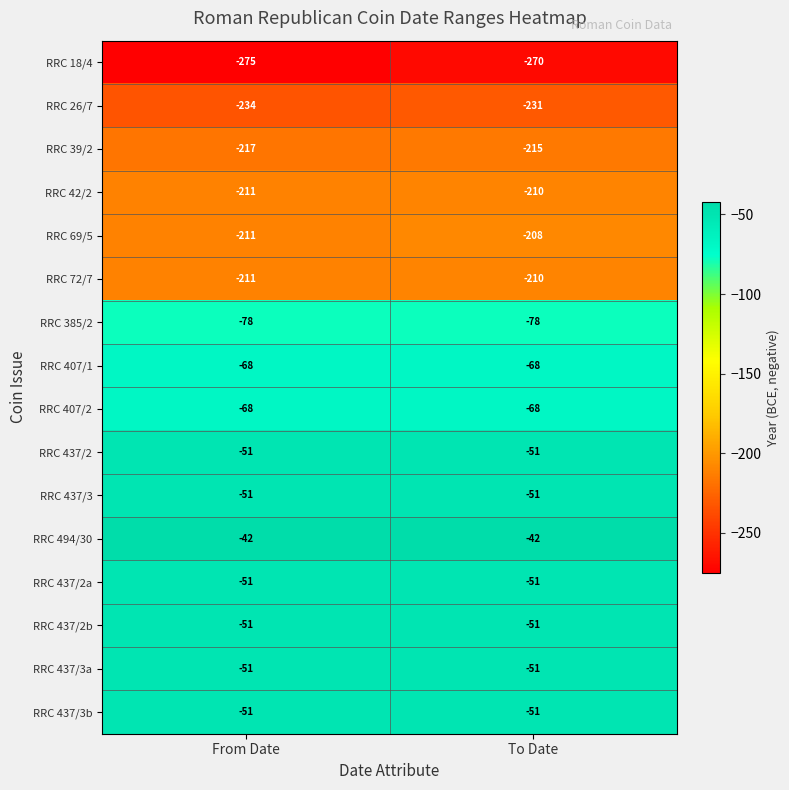

At which category does the chart reach its minimum across all series?

From Date